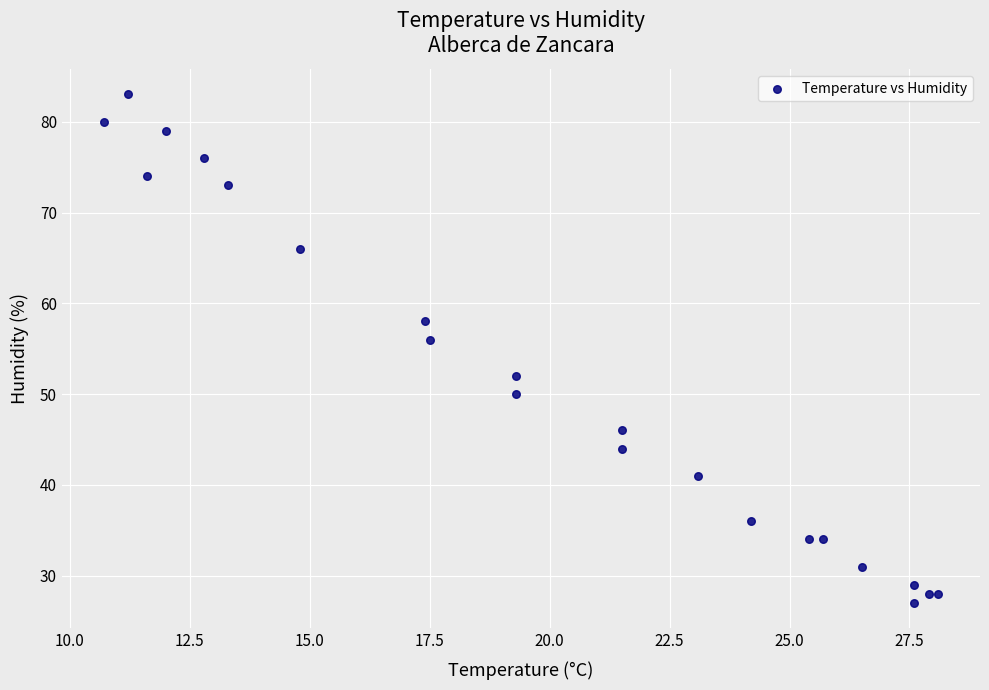

What Y value in the scatter plot is closest to 55?

56